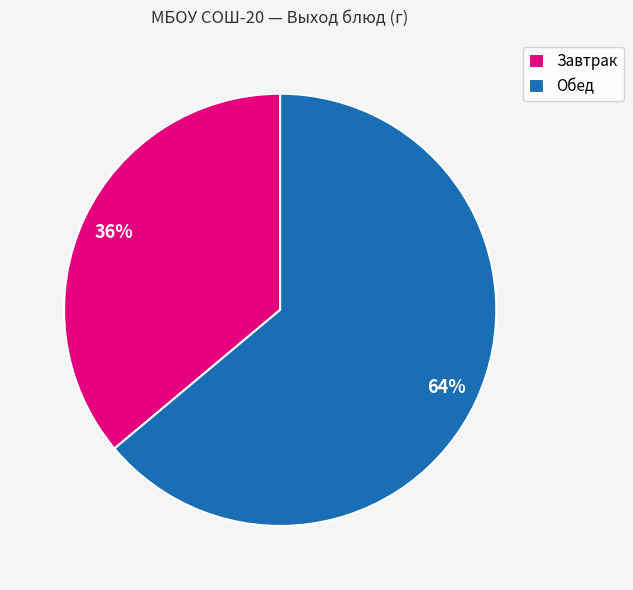

How many segments does this pie chart have?

2